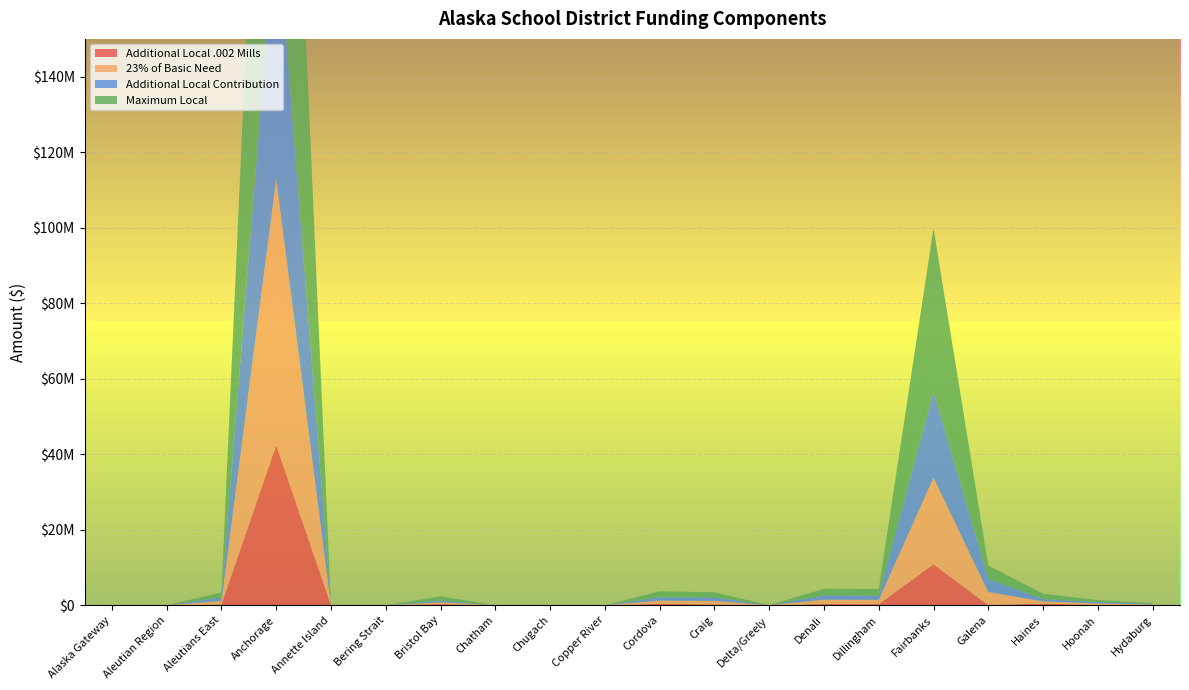

Reading right to left, list all the values displayed in this chart.

Additional Local .002 Mills: 16363	72190	438623	37177	10837559	284577	318704	0	191895	367051	0	0	0	300154	0	0	42429349	192145	0	0
23% of Basic Need: 172586	392291	587789	3469993	22921989	1144940	1155413	0	949884	867265	0	0	0	471774	0	0	70480885	939538	0	0
Additional Local Contribution: 172586	392291	587789	3469993	22921989	1144940	1155413	0	949884	867265	0	0	0	471774	0	0	70480885	939538	0	0
Maximum Local: 205312	515125	1422535	3543136	43187891	1714095	1719607	0	1333674	1564946	0	0	0	1072082	0	0	144232149	1323828	0	0